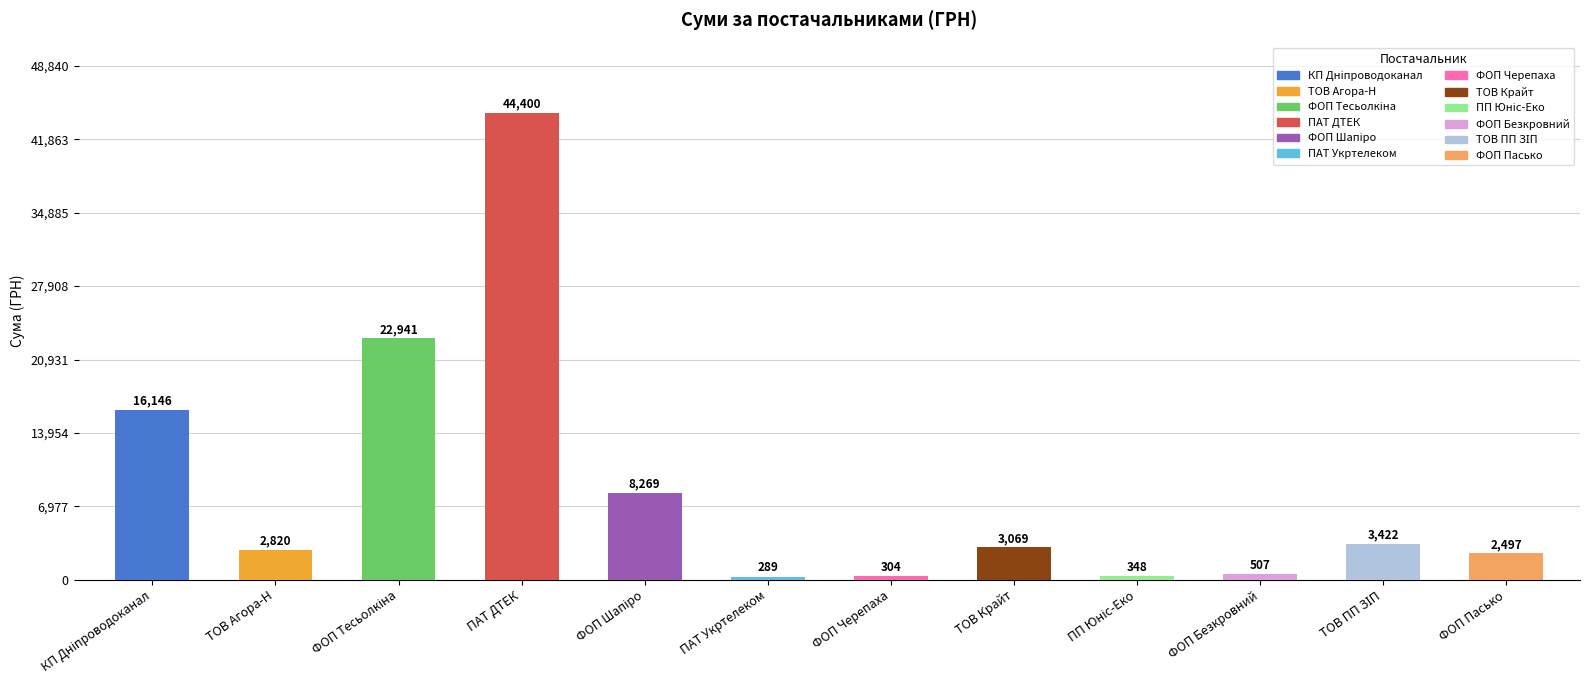

What is the ratio of the value at ПАТ ДТЕК to the value at ТОВ Агора-Н?

15.7